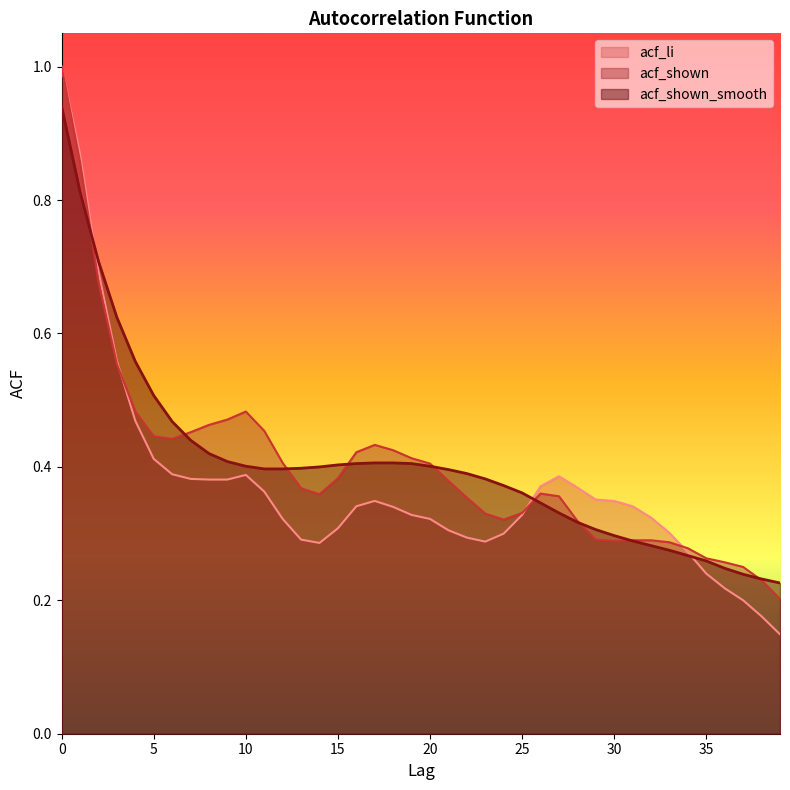

At how many categories does at least one series exceed 0?

40